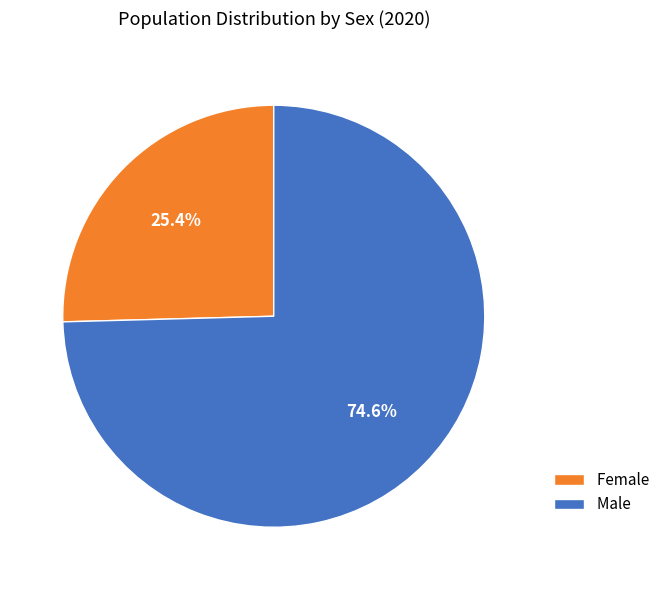

What is the largest slice in the pie chart?

Male